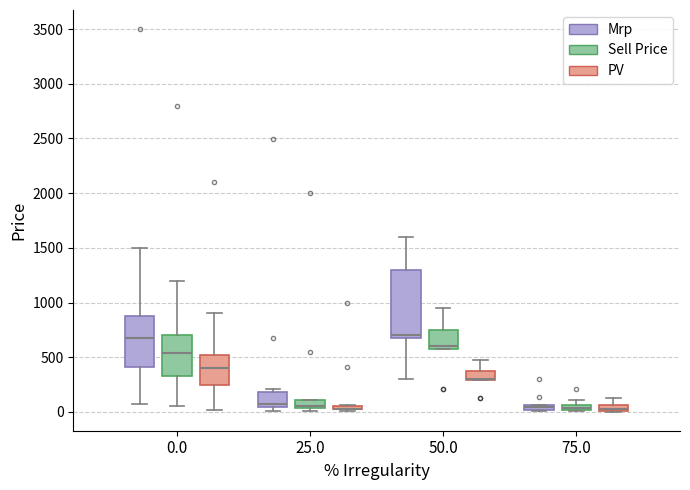

Which box is the tallest, from its lower edge to its upper edge?

50.0 (Mrp)